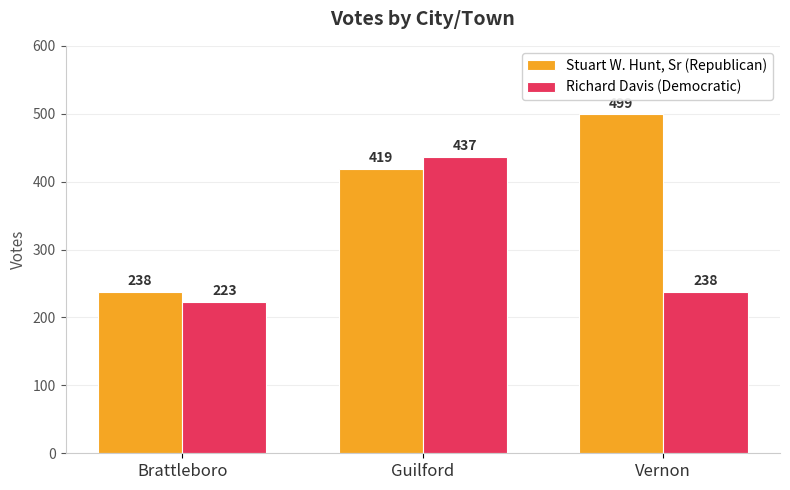

Which series has the largest range (max minus min)?

Stuart W. Hunt, Sr (Republican)